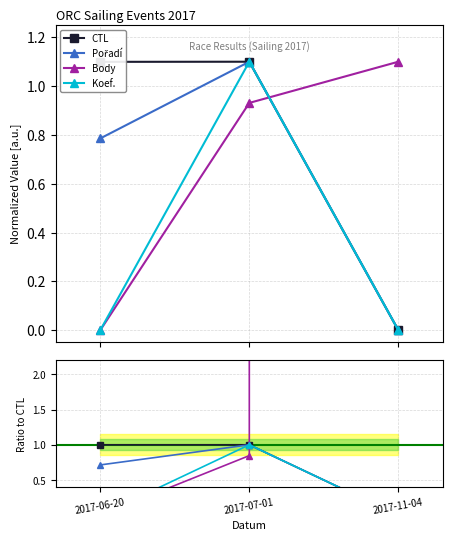

At which category does the chart reach its peak across all series?

2017-11-04